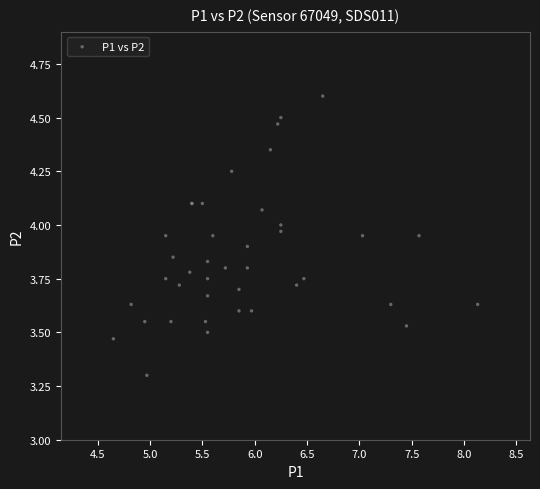

What Y value in the scatter plot is closest to 3?

3.3